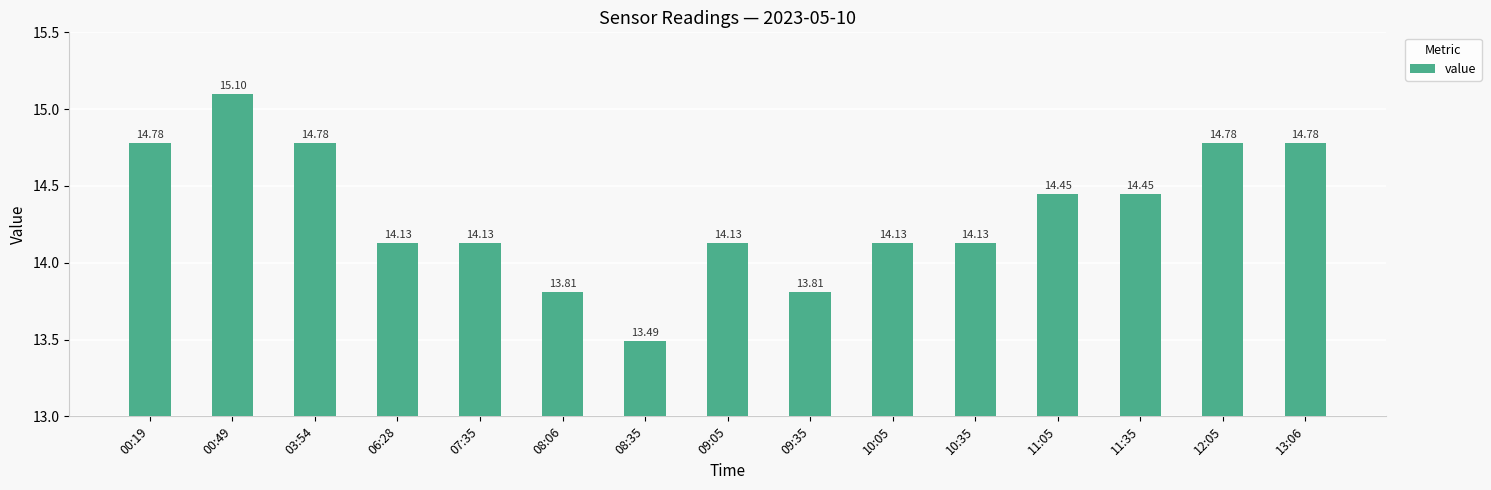

Which has a higher value, 10:05 or 00:19?

00:19